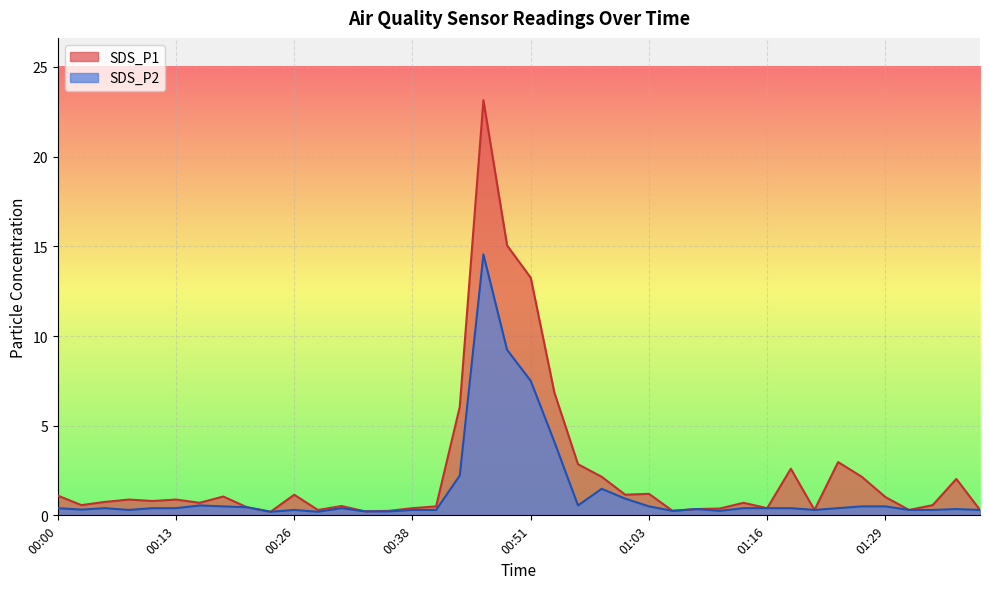

Is it true that SDS_P1 equals 1.5 at 00:08?

False